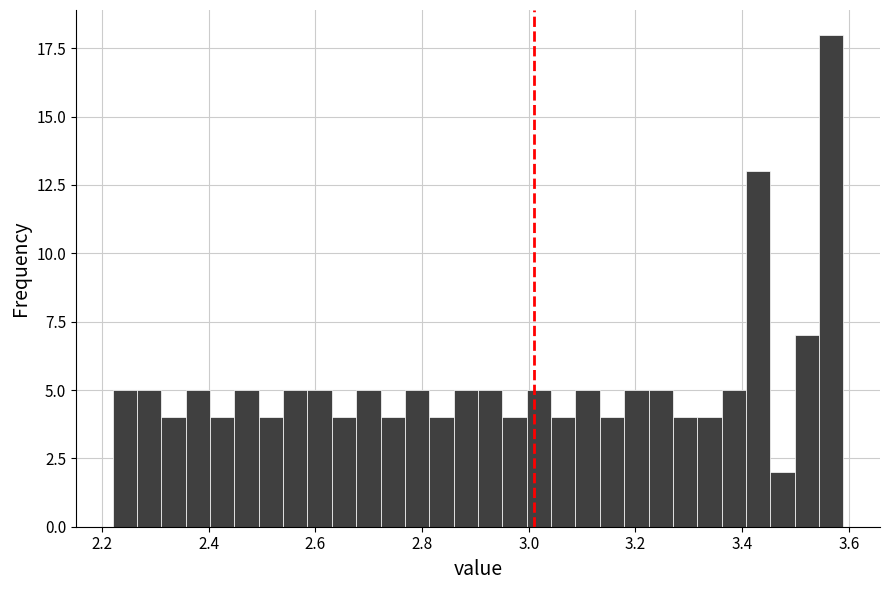

Read against the x-axis, roughly where is the centre of the tallest bar?

3.56